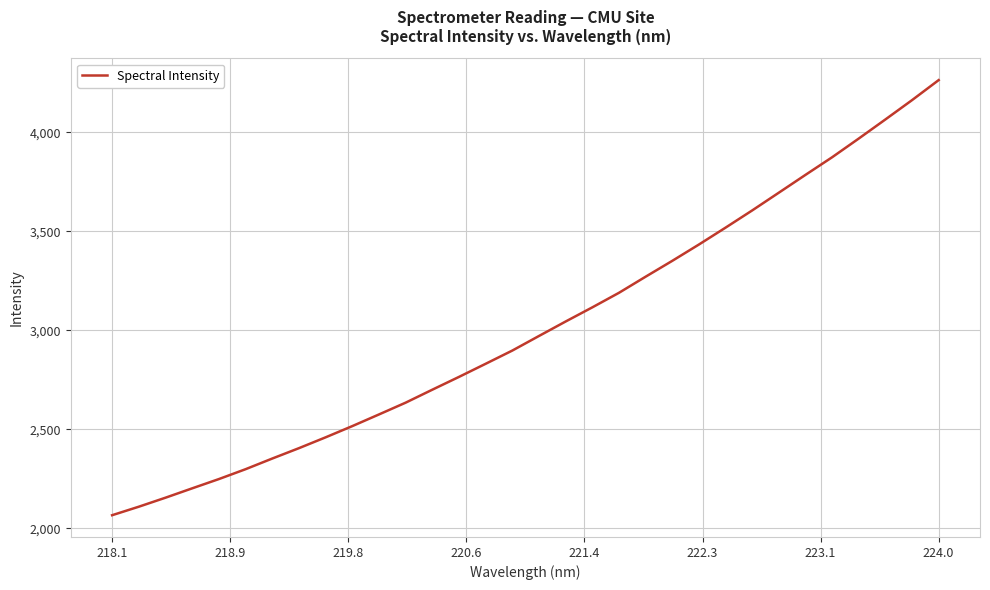

How many series are shown in this chart?

1